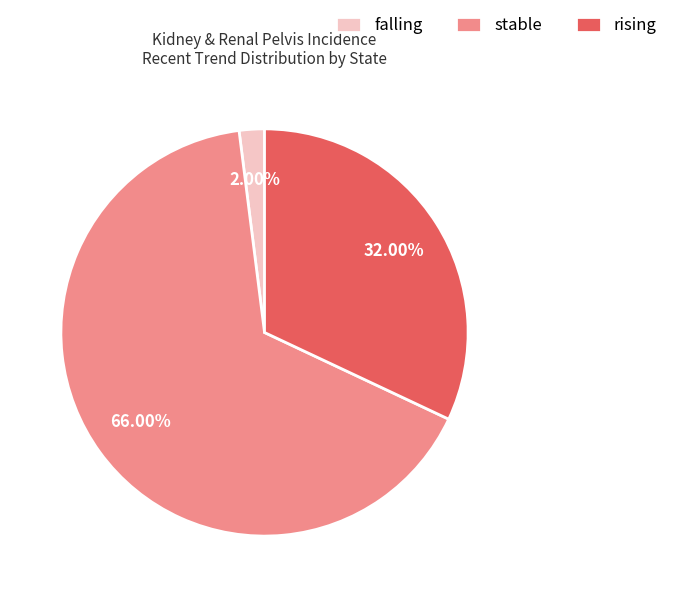

What is the majority slice?

stable